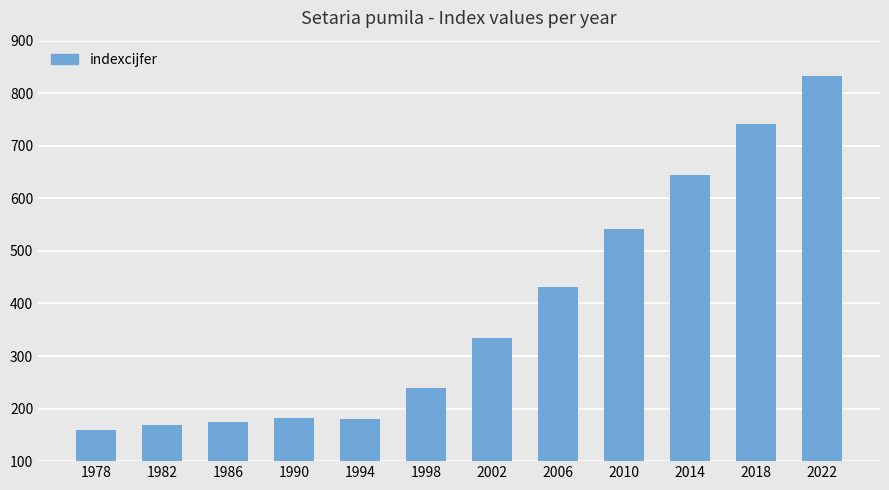

What is the value of the 10th bar from the left?

644